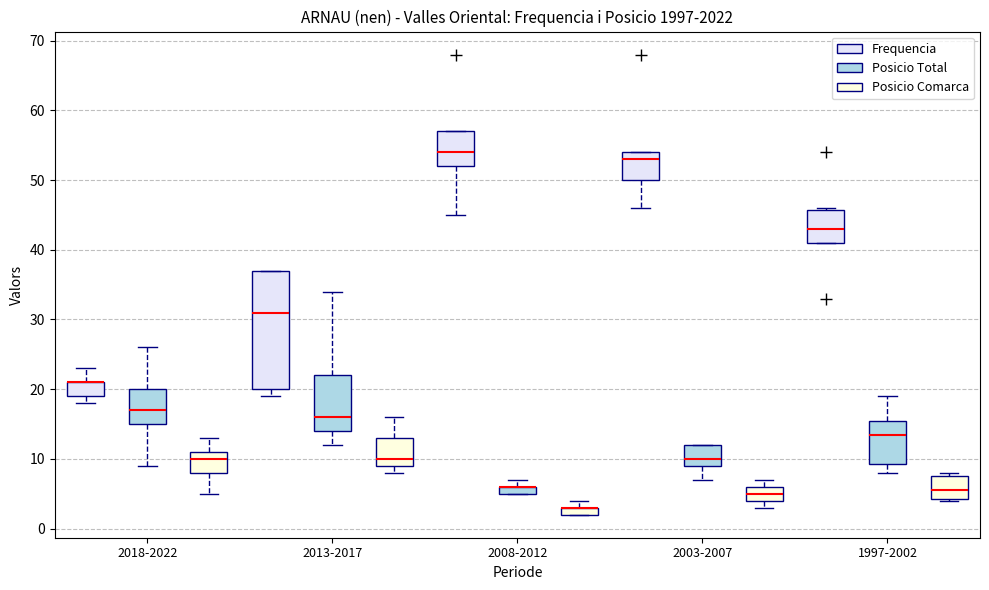

Comparing the boxes themselves (not the whiskers), which one is the tallest?

2013-2017 (Frequencia)